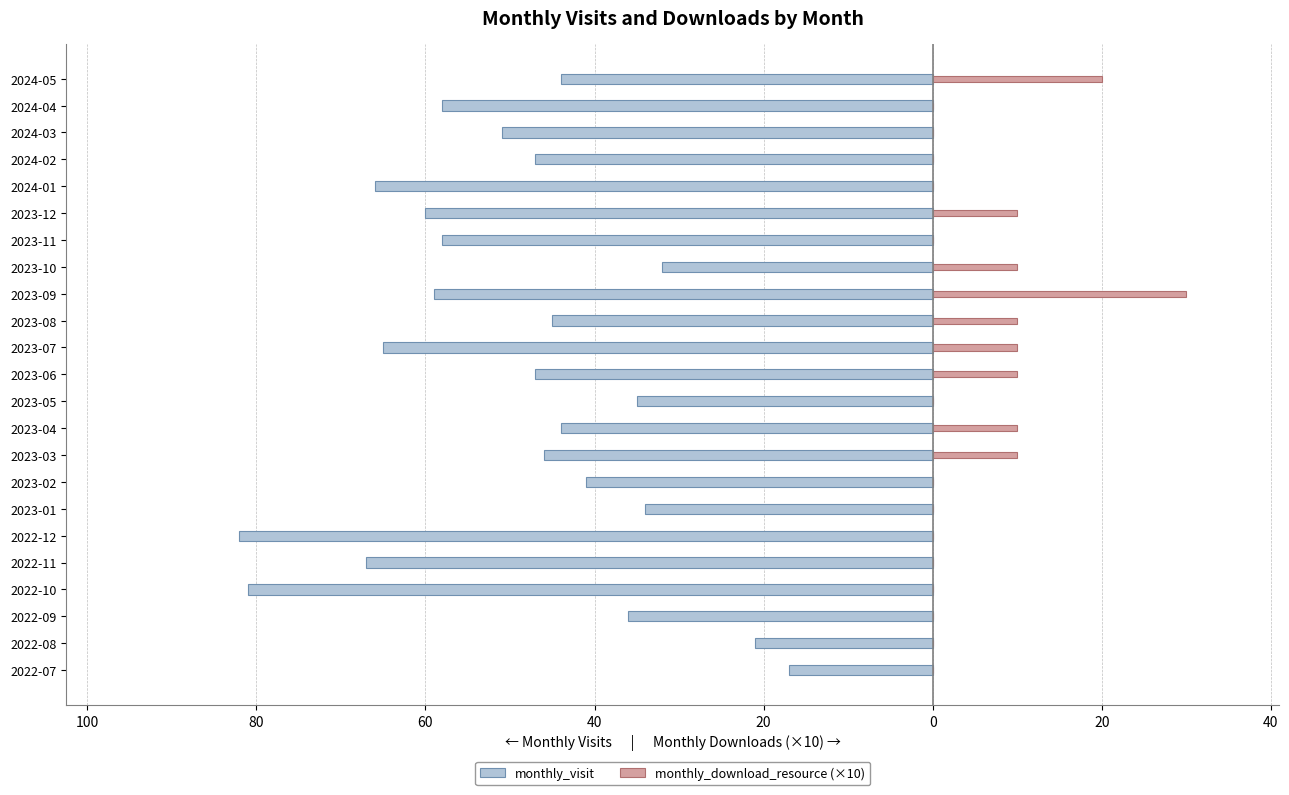

Rank the series at 2022-08 from highest to lowest value.

monthly_download_resource (×10), monthly_visit